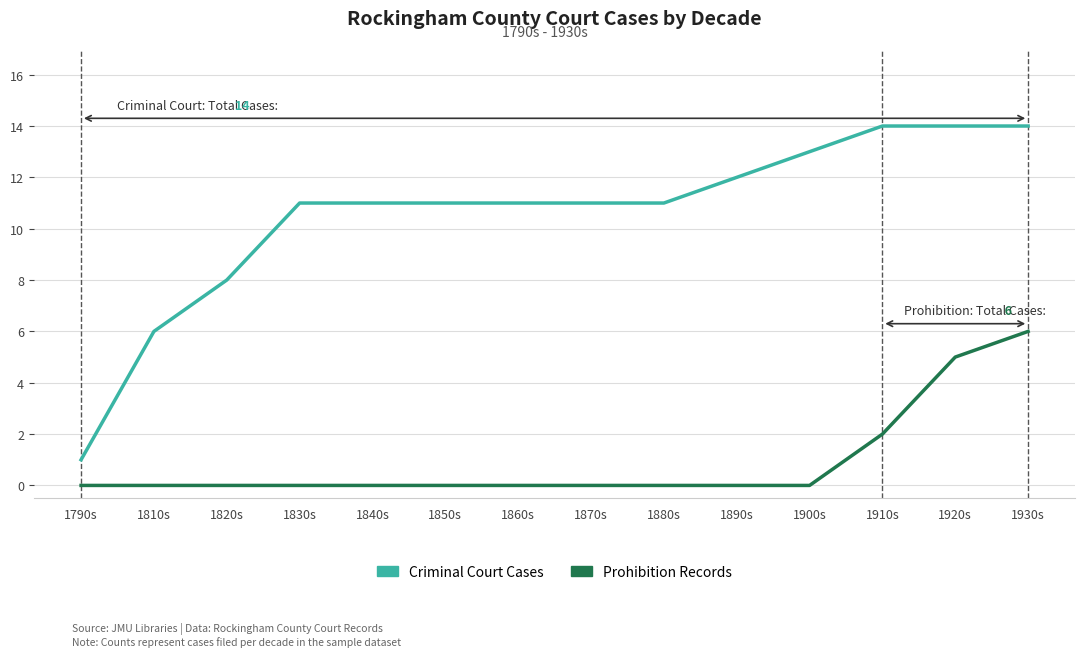

What is the difference between the Criminal Court Cases values at 1920s and 1830s?

3